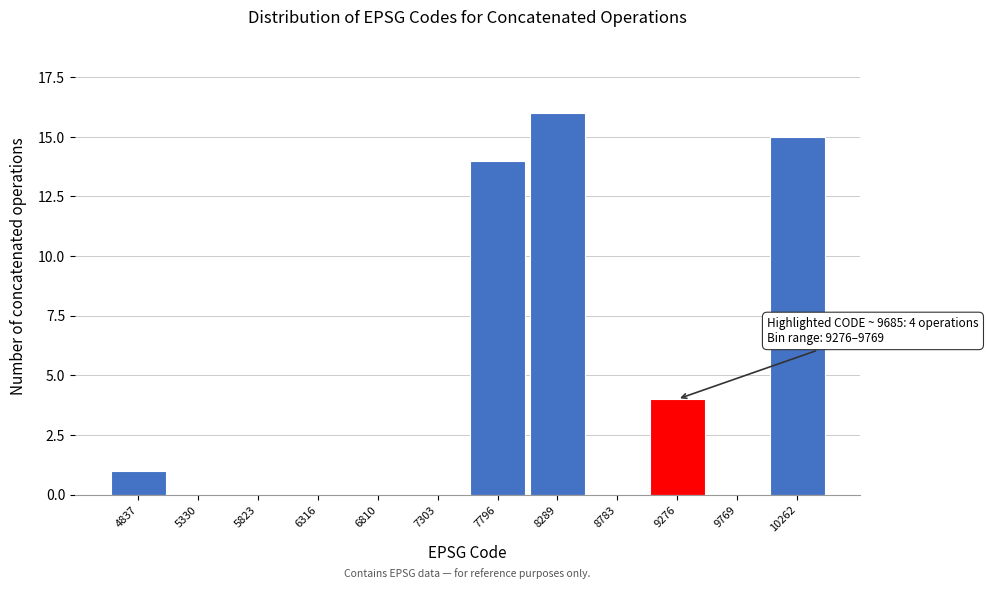

Reading left to right, list all the values displayed in this chart.

4837=1	5330=0	5823=0	6316=0	6810=0	7303=0	7796=14	8289=16	8783=0	9276=4	9769=0	10262=15